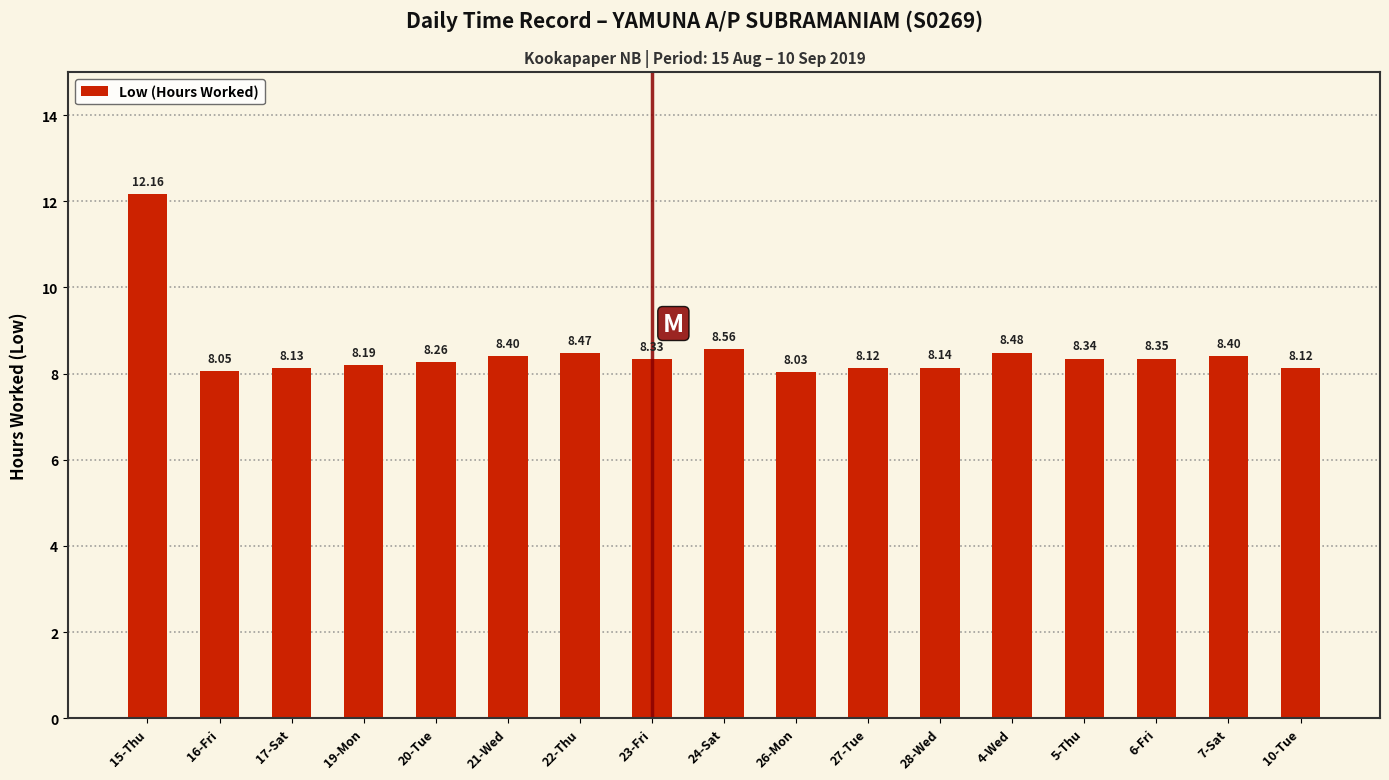

Which has a higher value, 28-Wed or 22-Thu?

22-Thu